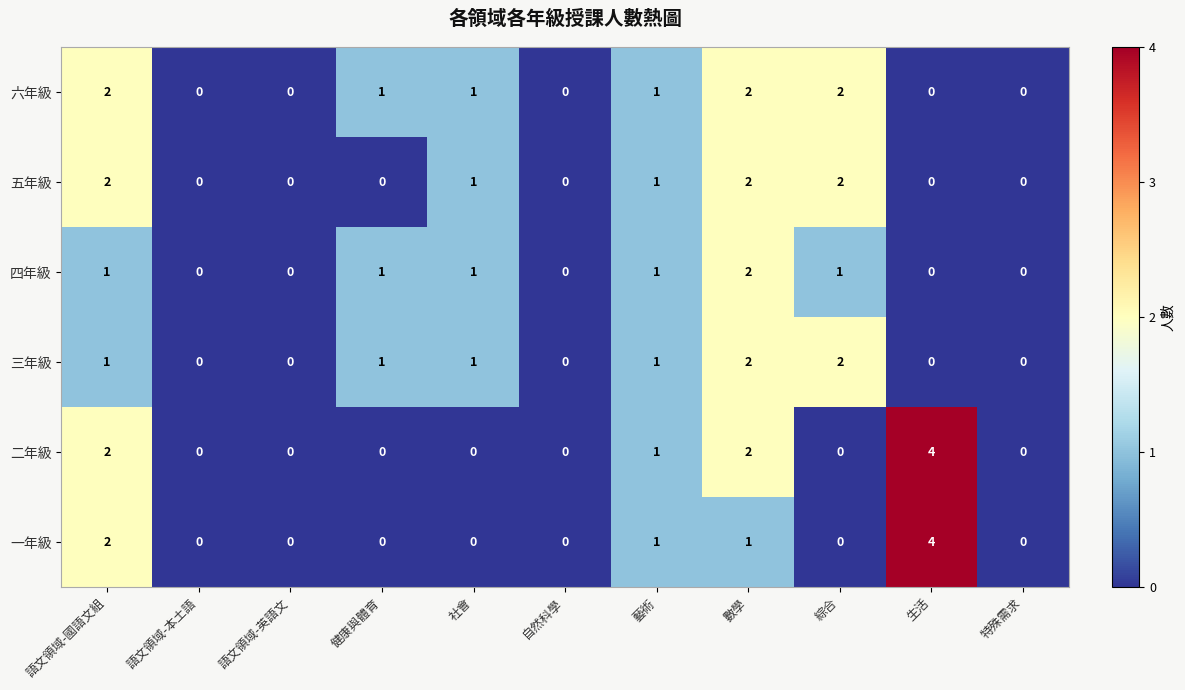

Is it true that 三年級 equals 0 at 特殊需求?

True